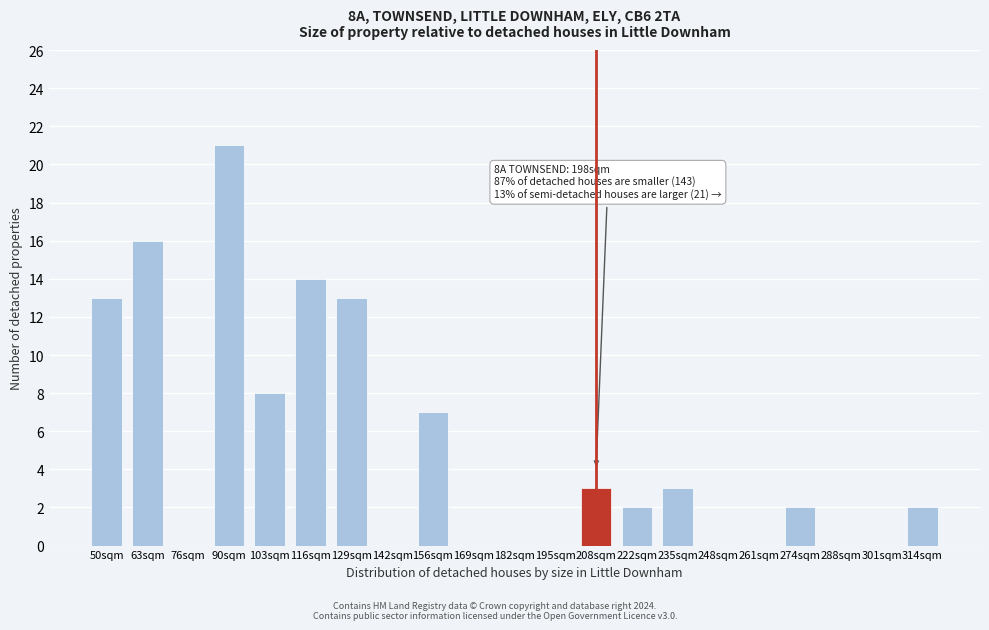

Reading right to left, transcribe all the data shown in this chart.

314sqm=2	301sqm=0	288sqm=0	274sqm=2	261sqm=0	248sqm=0	235sqm=3	222sqm=2	208sqm=3	195sqm=0	182sqm=0	169sqm=0	156sqm=7	142sqm=0	129sqm=13	116sqm=14	103sqm=8	90sqm=21	76sqm=0	63sqm=16	50sqm=13